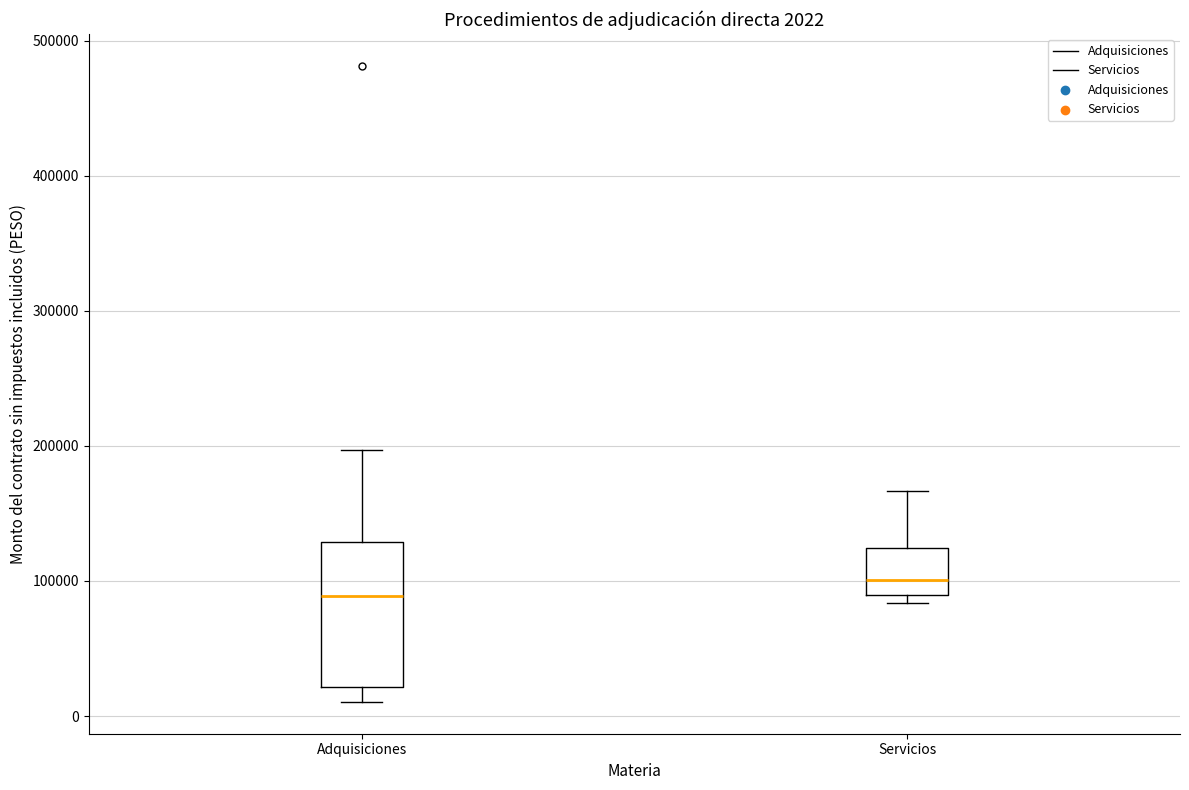

Which box has the highest median line?

Servicios